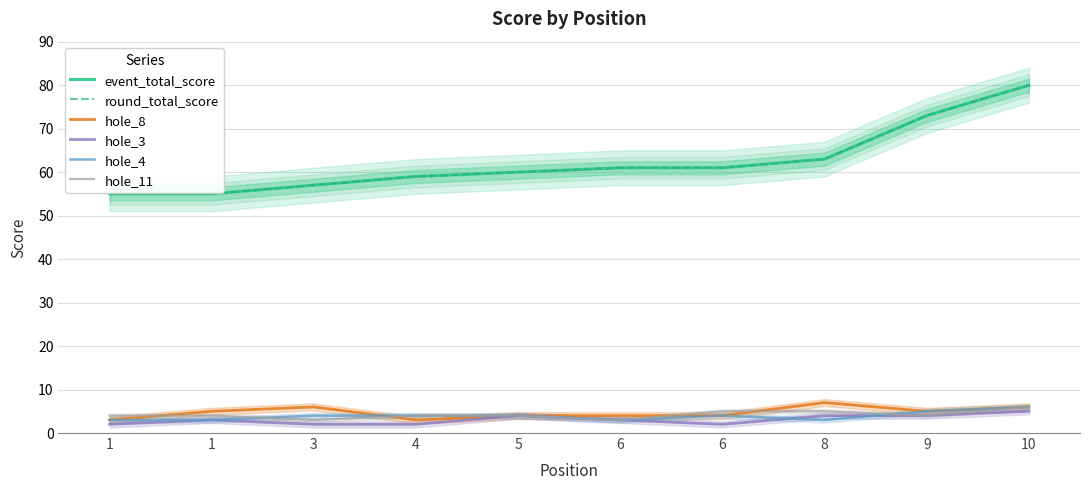

Count the hole_8 values in the range 4 to 6.

7